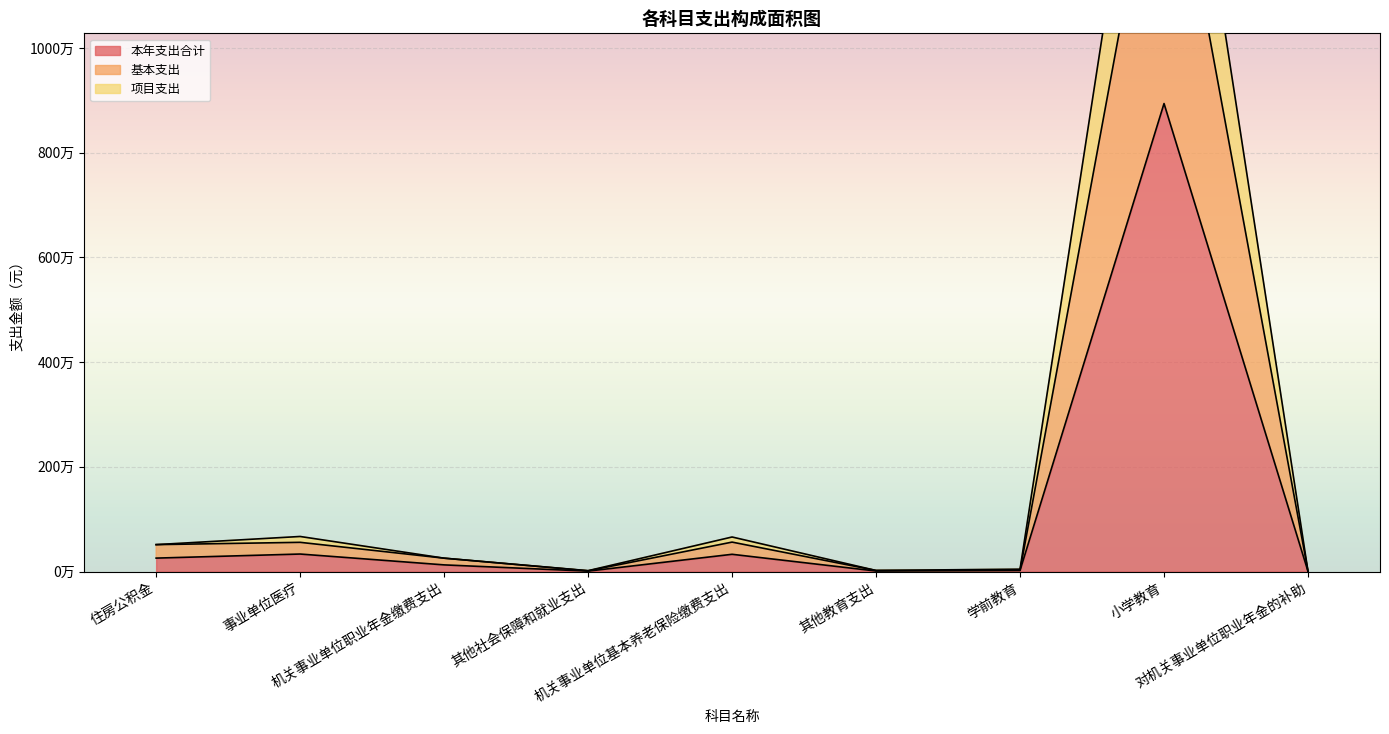

What is the total value across all series at 其他教育支出?

53359.0